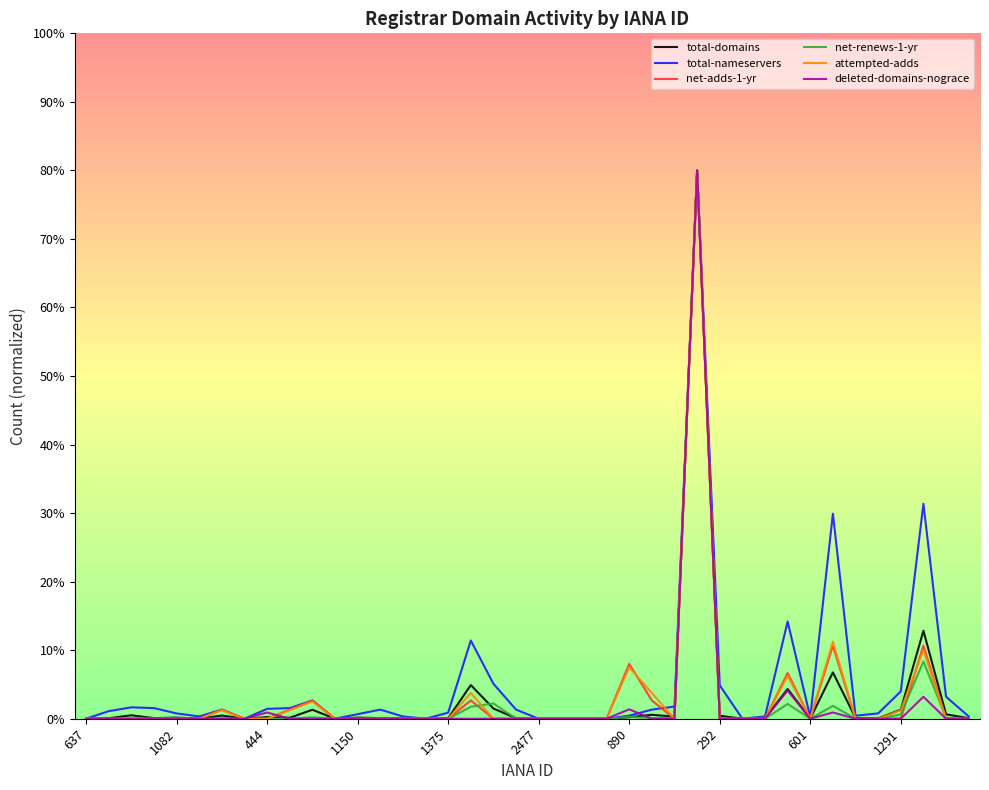

What is the maximum value shown in the chart?

80.0